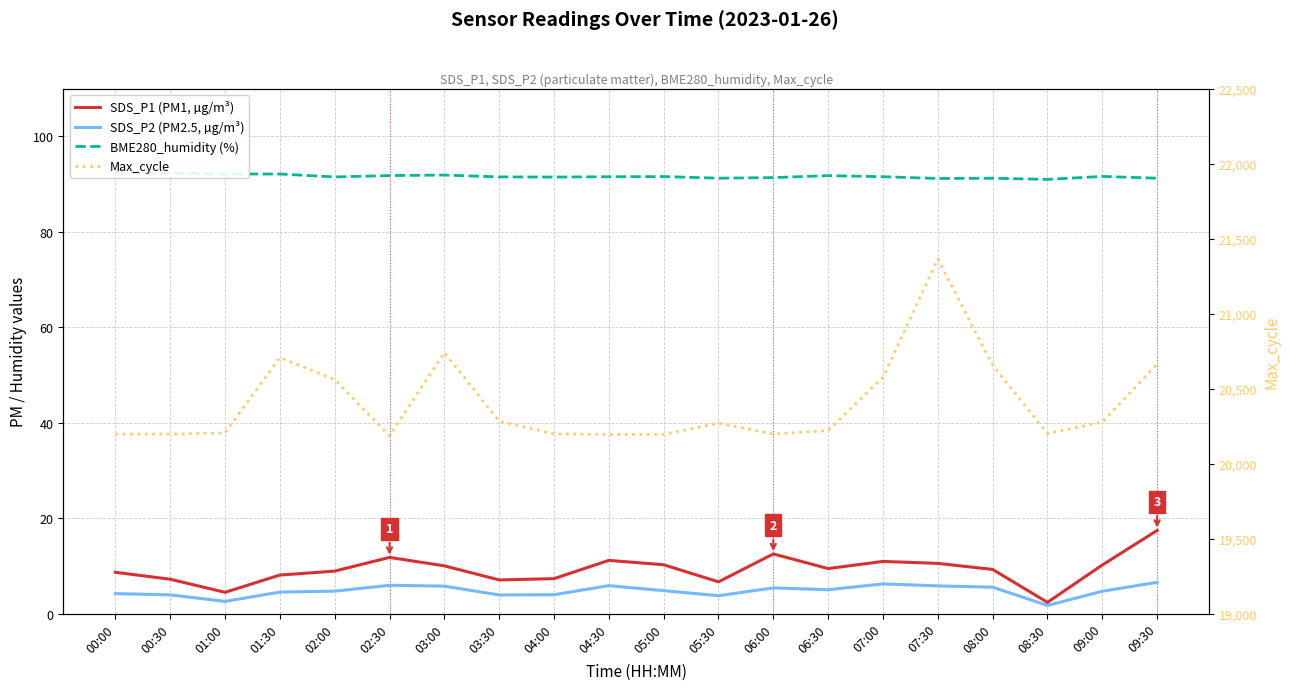

What is the maximum value for SDS_P1 (PM1, µg/m³)?

17.4